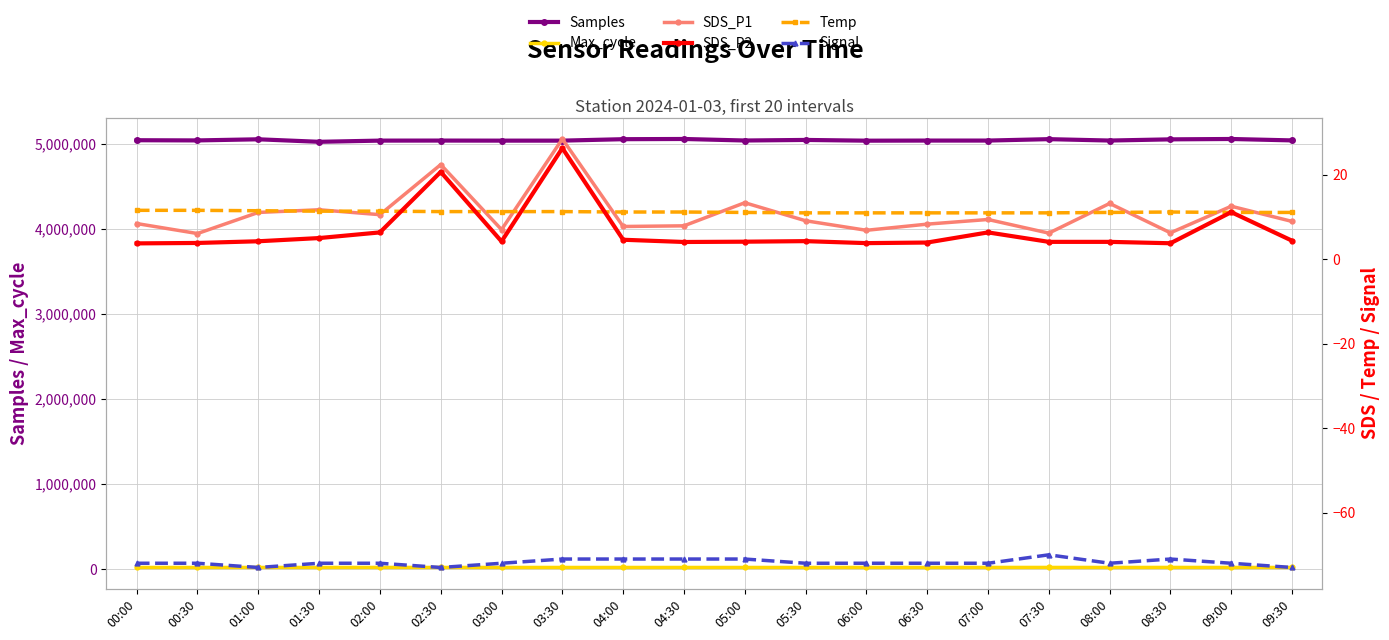

Which has a higher value, 01:30 or 06:00?

06:00